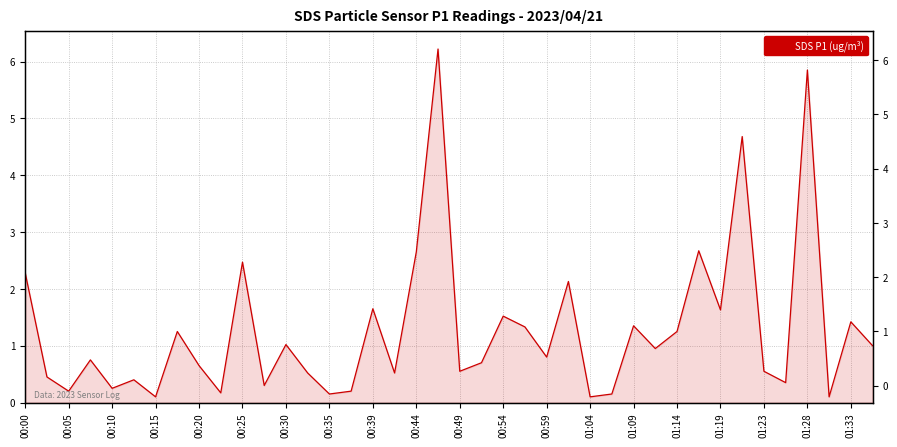

What position from the right is 00:05?

38